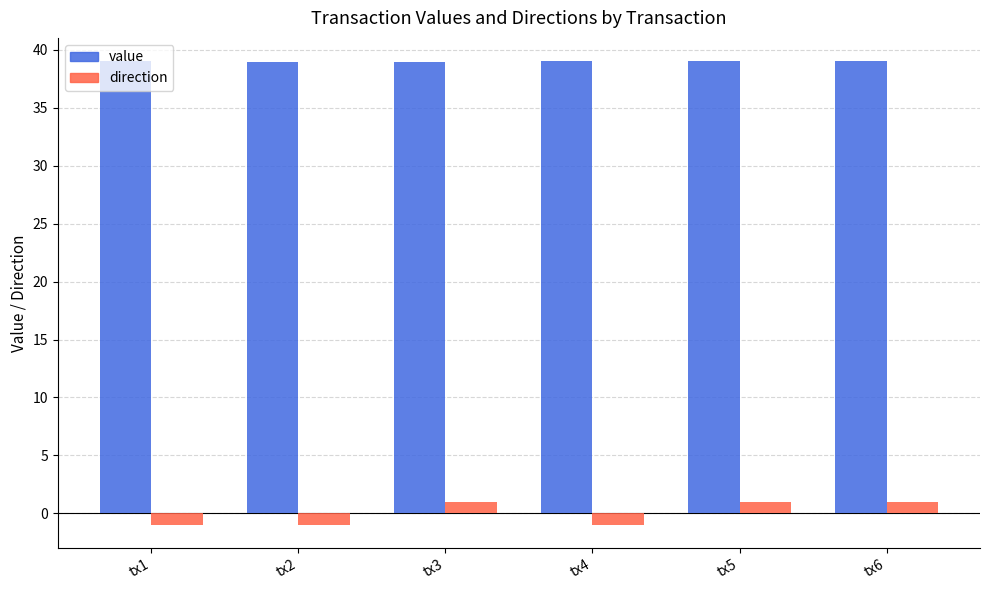

True or false: value has a value of 39.0 at tx3.

True